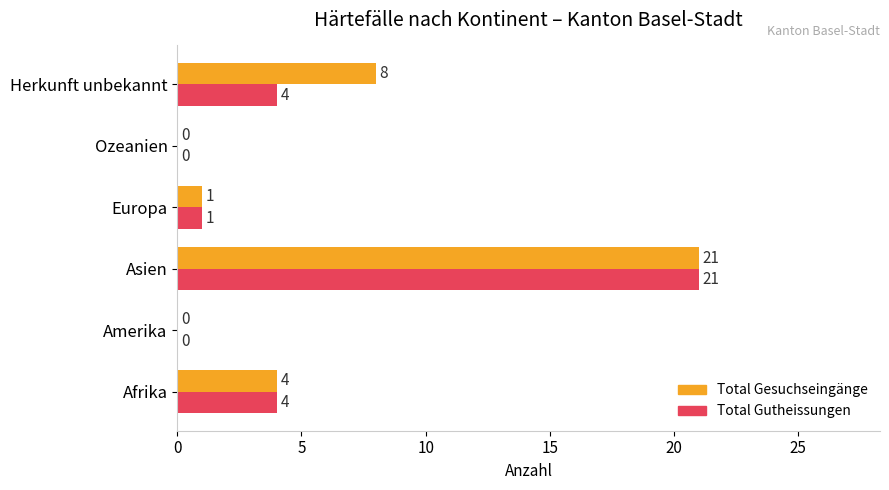

How many distinct data groups are displayed?

2